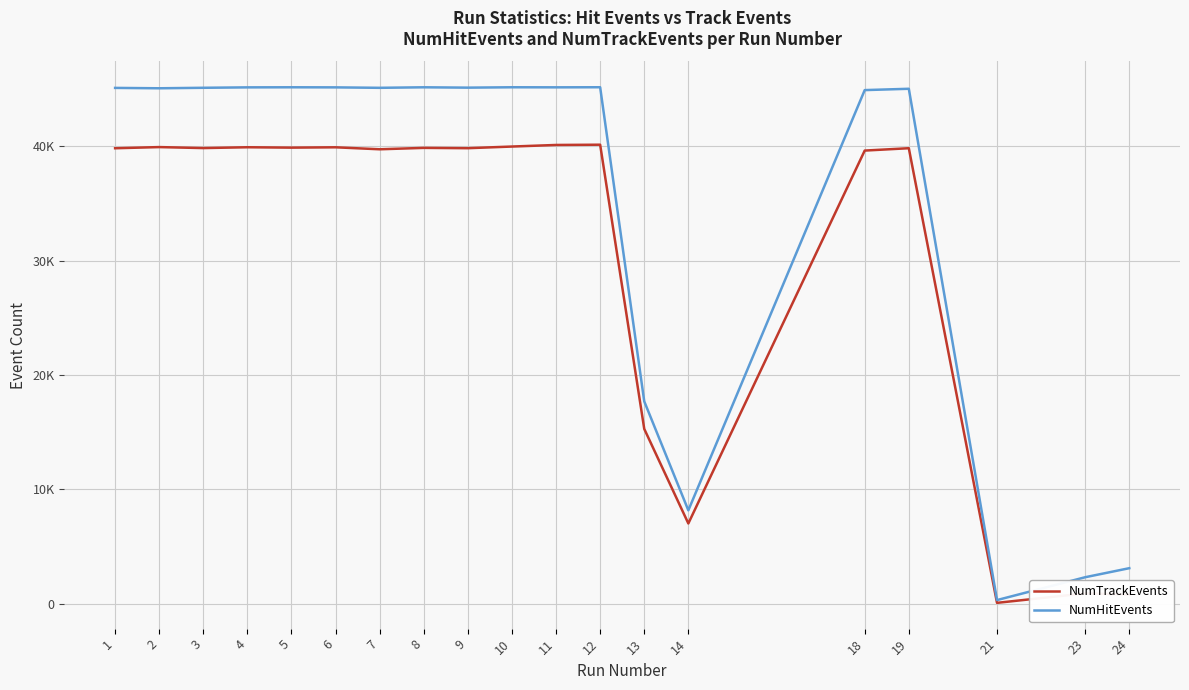

What is the maximum value for NumHitEvents?

45177